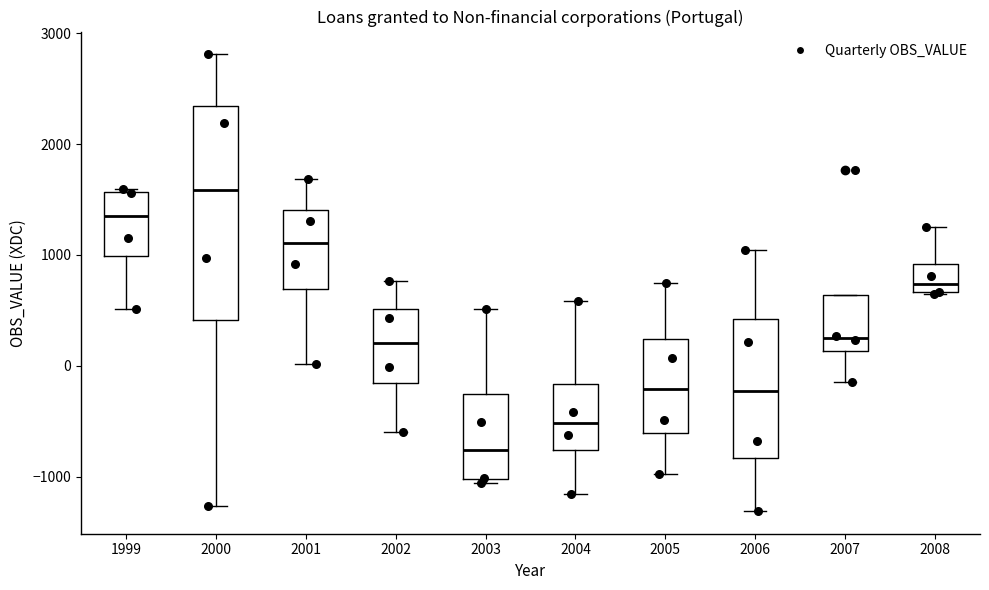

Reading left to right, read every box against the y-axis: the position of its median line, the range the box covers, and the ends of its whiskers. The values are not printed on the chart, so give them approximately, as read against the axis.

1999: median 1400, box 1000 to 1600, whiskers 500 to 1600 (just above the box's upper edge)
2000: median 1600, box 400 to 2300, whiskers -1300 to 2800
2001: median 1100, box 700 to 1400, whiskers 0 to 1700
2002: median 200, box -200 to 500, whiskers -600 to 800
2003: median -800, box -1000 to -300, whiskers -1100 to 500
2004: median -500, box -800 to -200, whiskers -1200 to 600
2005: median -200, box -600 to 200, whiskers -1000 to 700
2006: median -200, box -800 to 400, whiskers -1300 to 1000
2007: median 200, box 100 to 600, whiskers -100 to 600
2008: median 700 (just above the box's lower edge), box 700 to 900, whiskers 700 to 1300